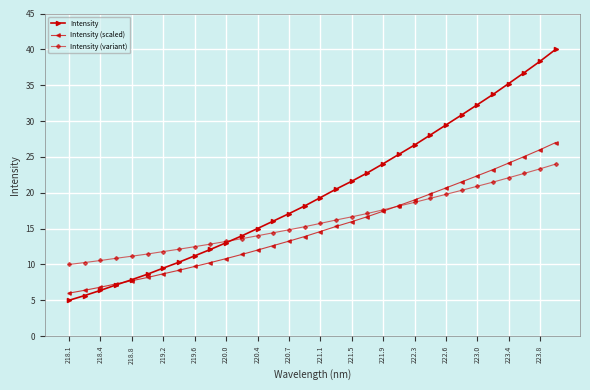

Which series has the largest total across all categories?

Intensity